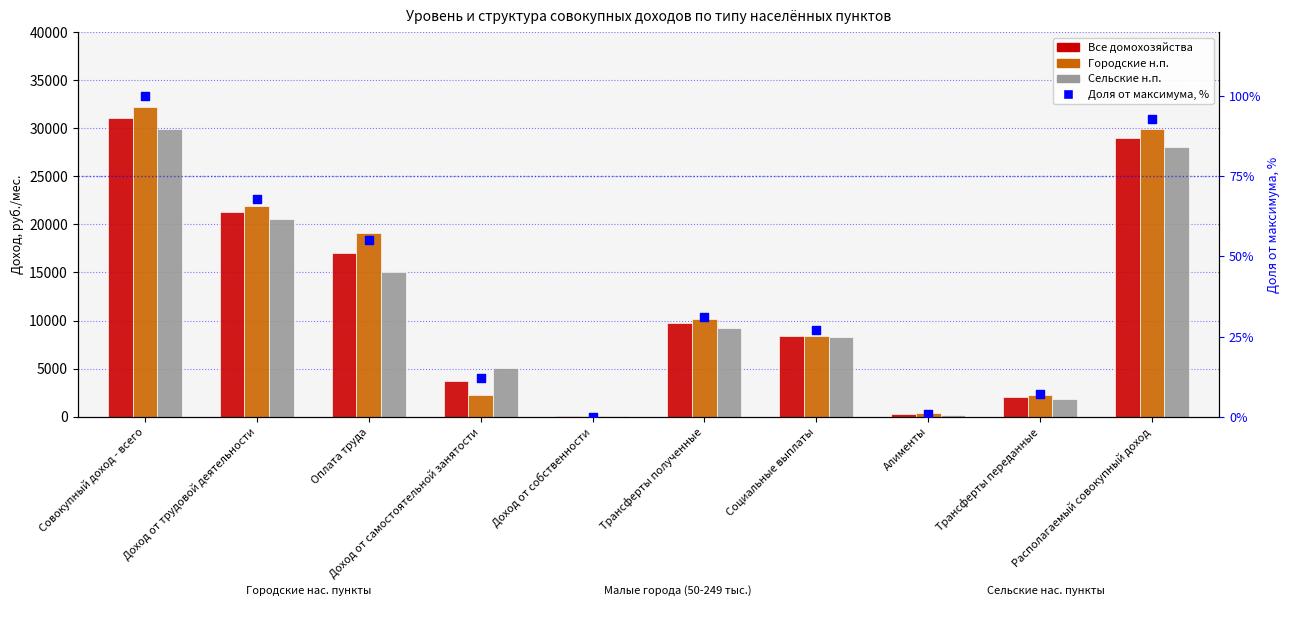

What are all the series names shown in the legend?

Все домохозяйства, Городские н.п., Сельские н.п., Доля от максимума, %